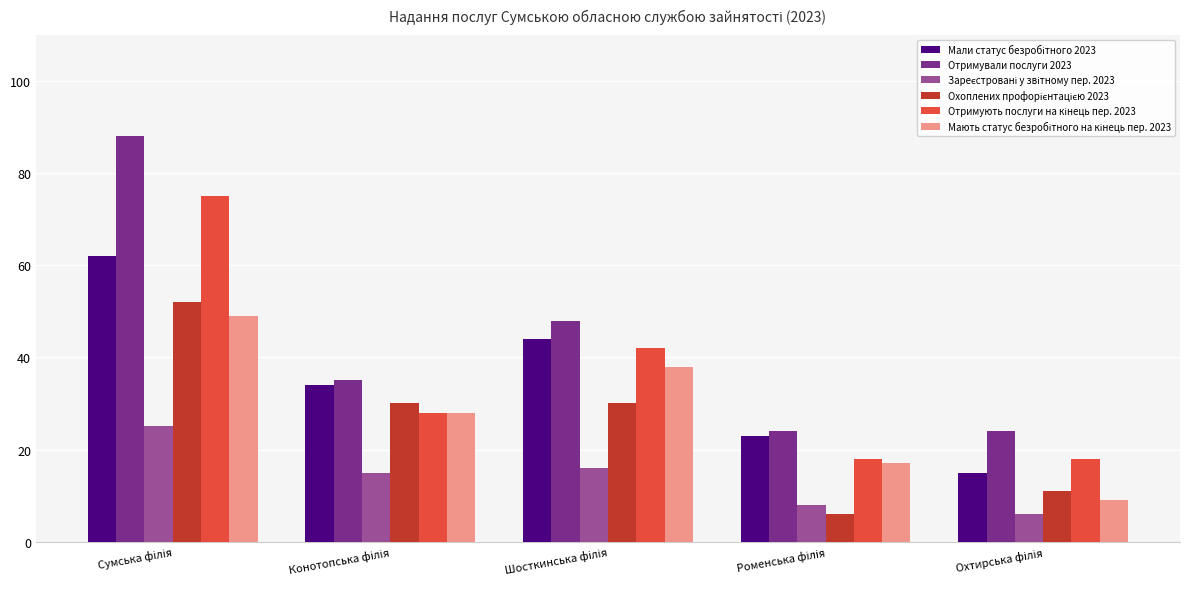

Which series has the widest spread of values?

Отримували послуги 2023